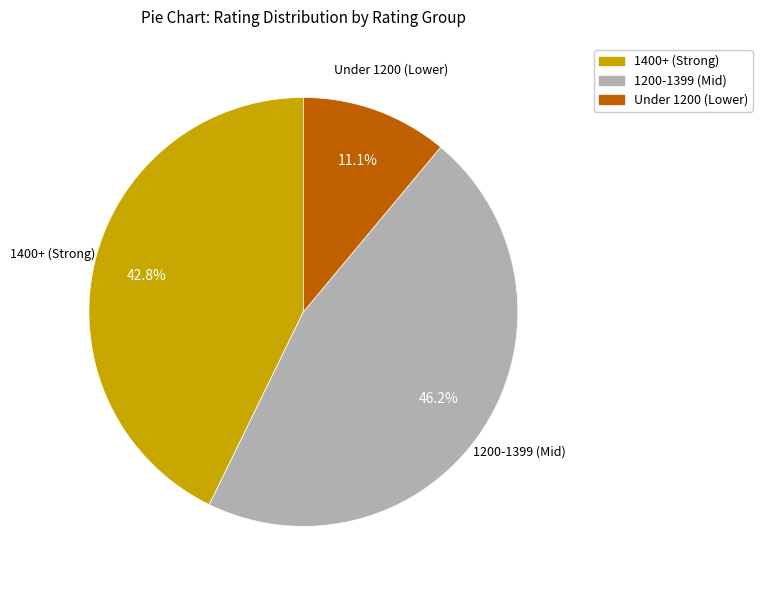

How many slices are in this pie chart?

3